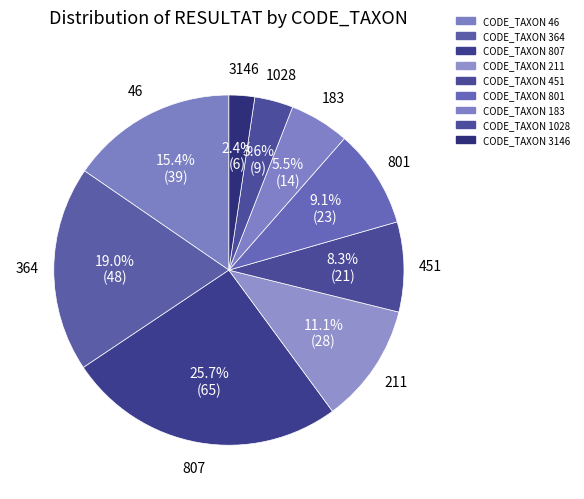

To the nearest percent, what is the average slice percentage?

11%